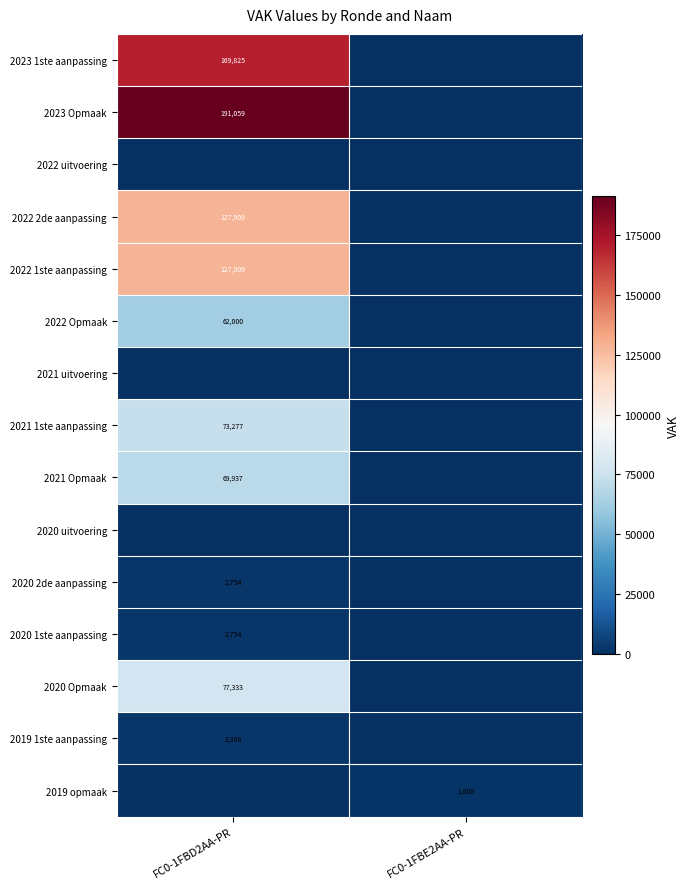

The 2019 opmaak series shows 2160 at FC0-1FBE2AA-PR. True or false?

False